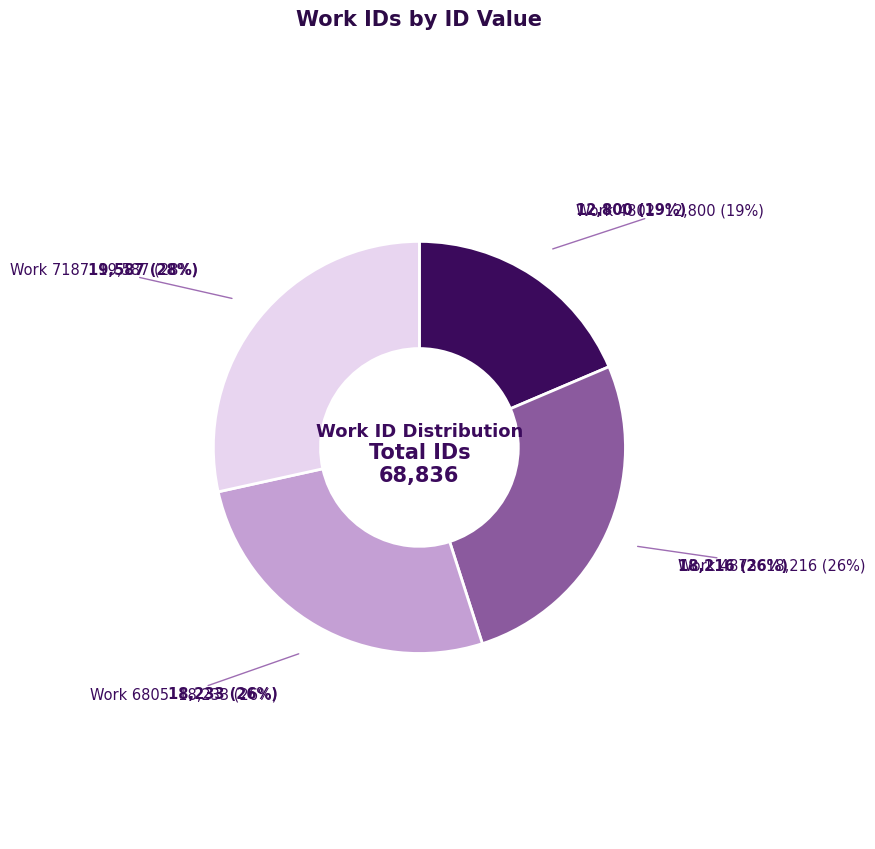

Rank the categories by value from lowest to highest.

4802, 4873, 6805, 7187